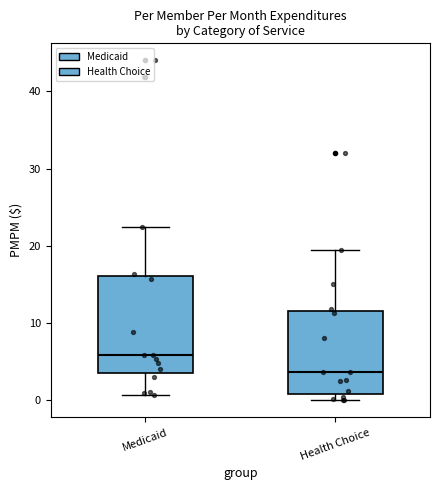

Where does the upper whisker of the box for Health Choice end on the y-axis? The values are not printed on the chart, so give them approximately, as read against the axis.

19